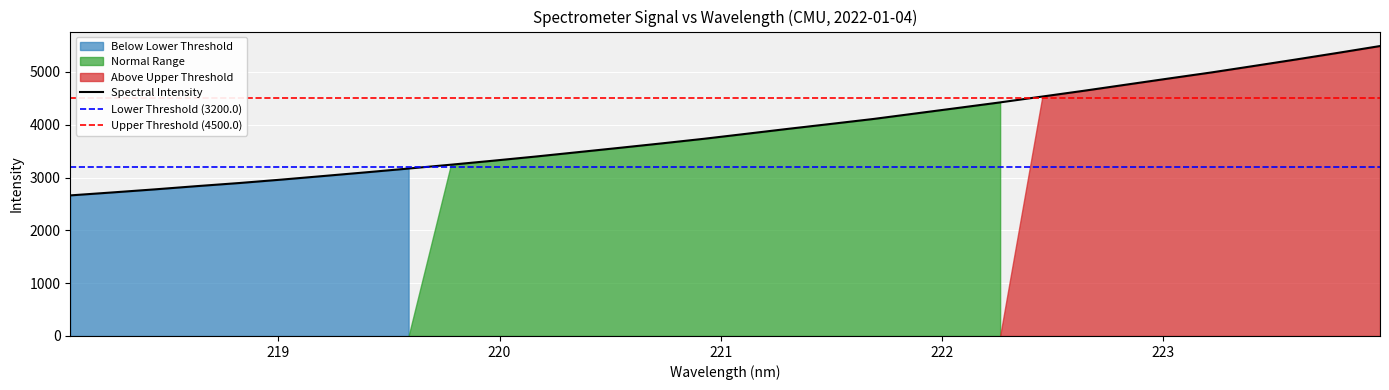

Reading left to right, transcribe all the data shown in this chart.

2661.9	2718.0	2775.9	2837.7	2896.2	2961.1	3029.7	3099.1	3170.2	3242.9	3318.6	3397.0	3479.8	3563.0	3647.4	3734.8	3828.9	3923.7	4015.7	4108.9	4213.2	4317.6	4422.8	4533.6	4644.6	4760.3	4875.8	4989.3	5111.1	5234.1	5360.1	5489.6